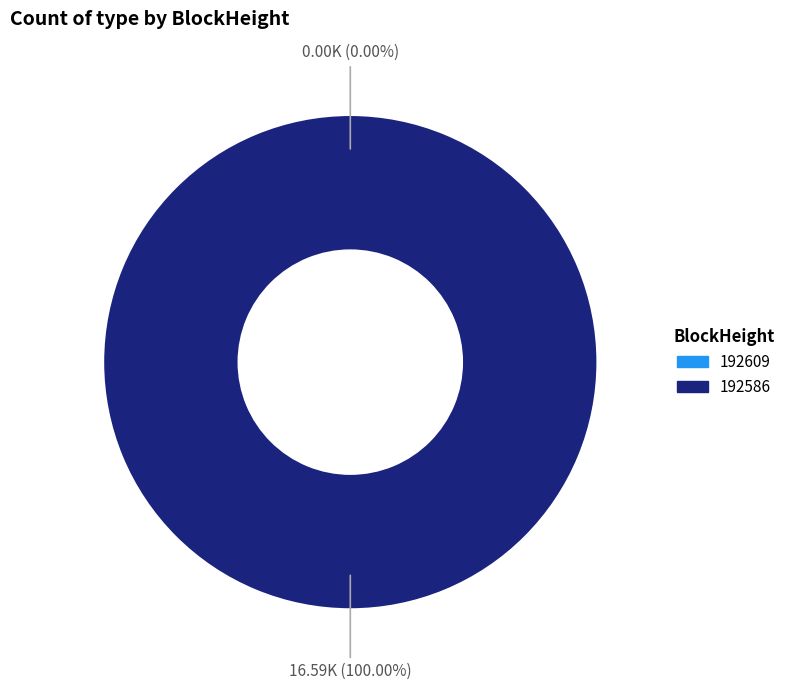

Which slice is the smallest?

192609